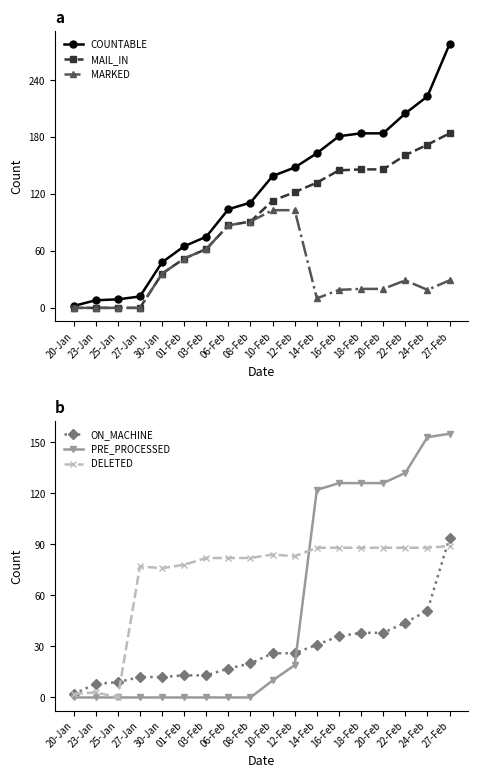

What is the difference between the maximum and minimum values in the COUNTABLE series?

276